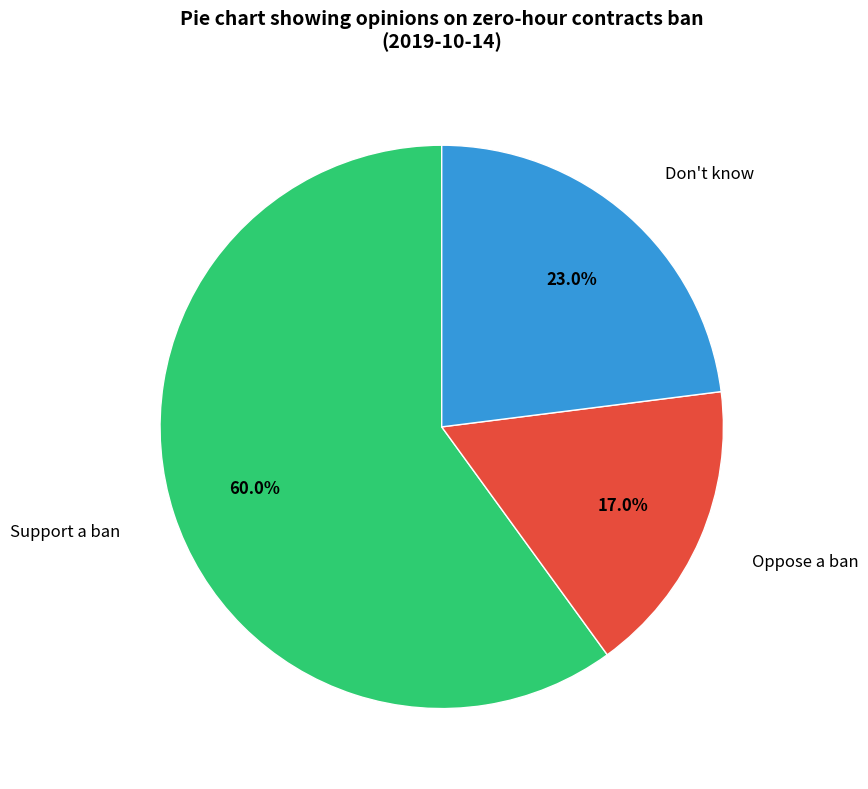

Which category has the biggest portion of the pie?

Support a ban